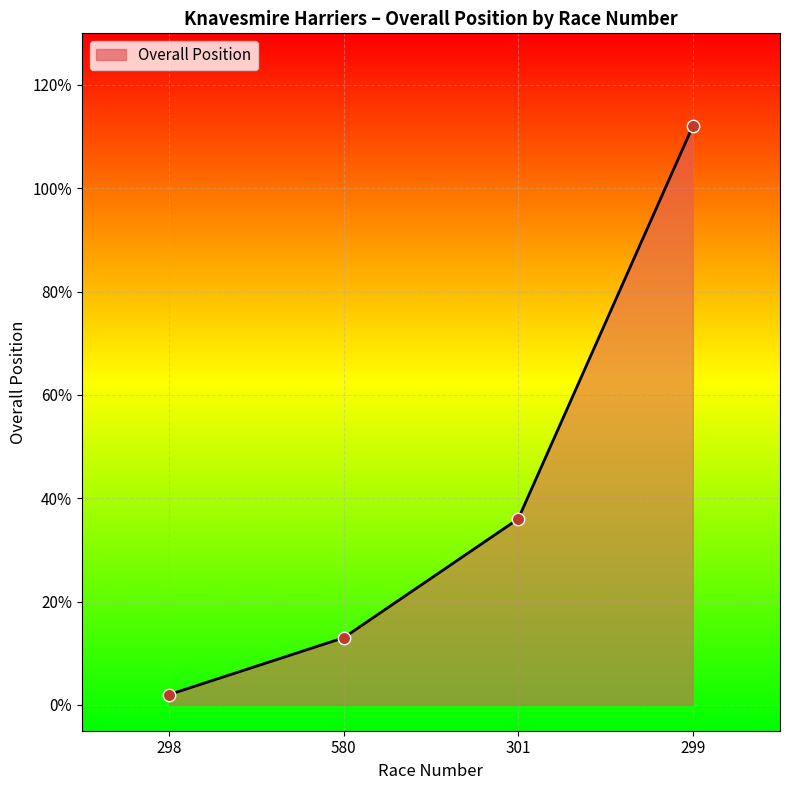

What is the ratio of the value at 580 to the value at 299?

0.1